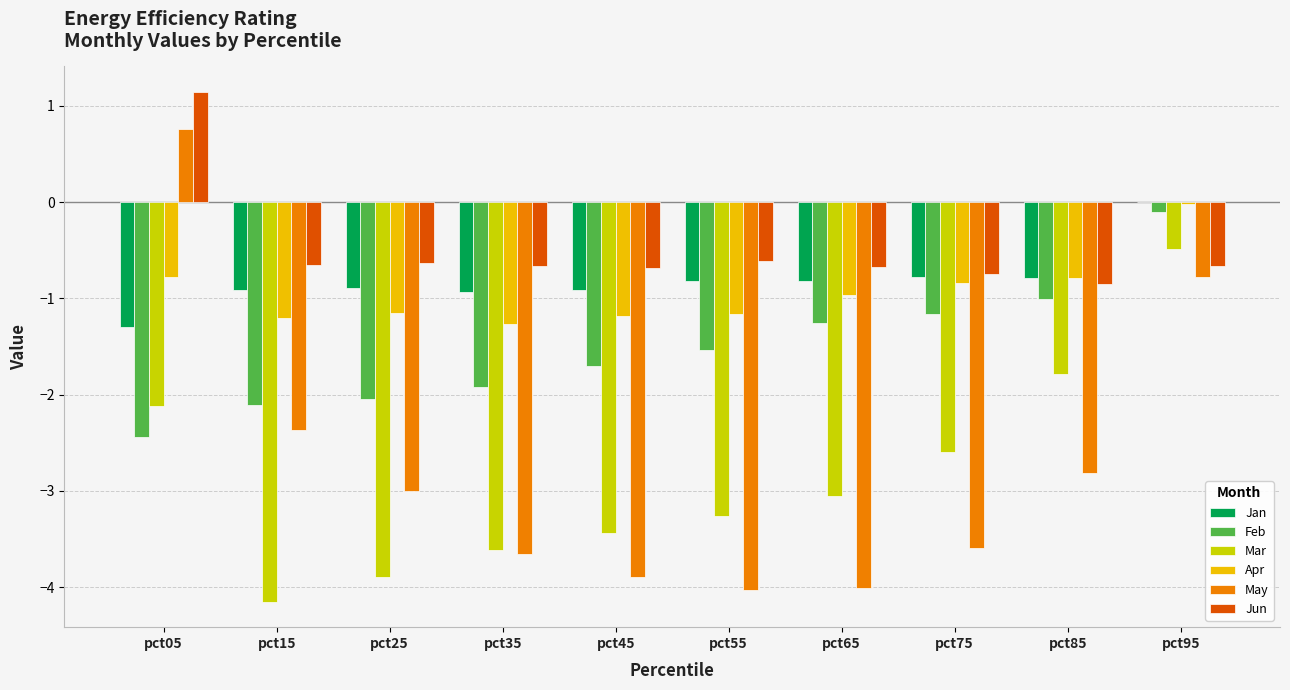

What are all the series names shown in the legend?

Jan, Feb, Mar, Apr, May, Jun